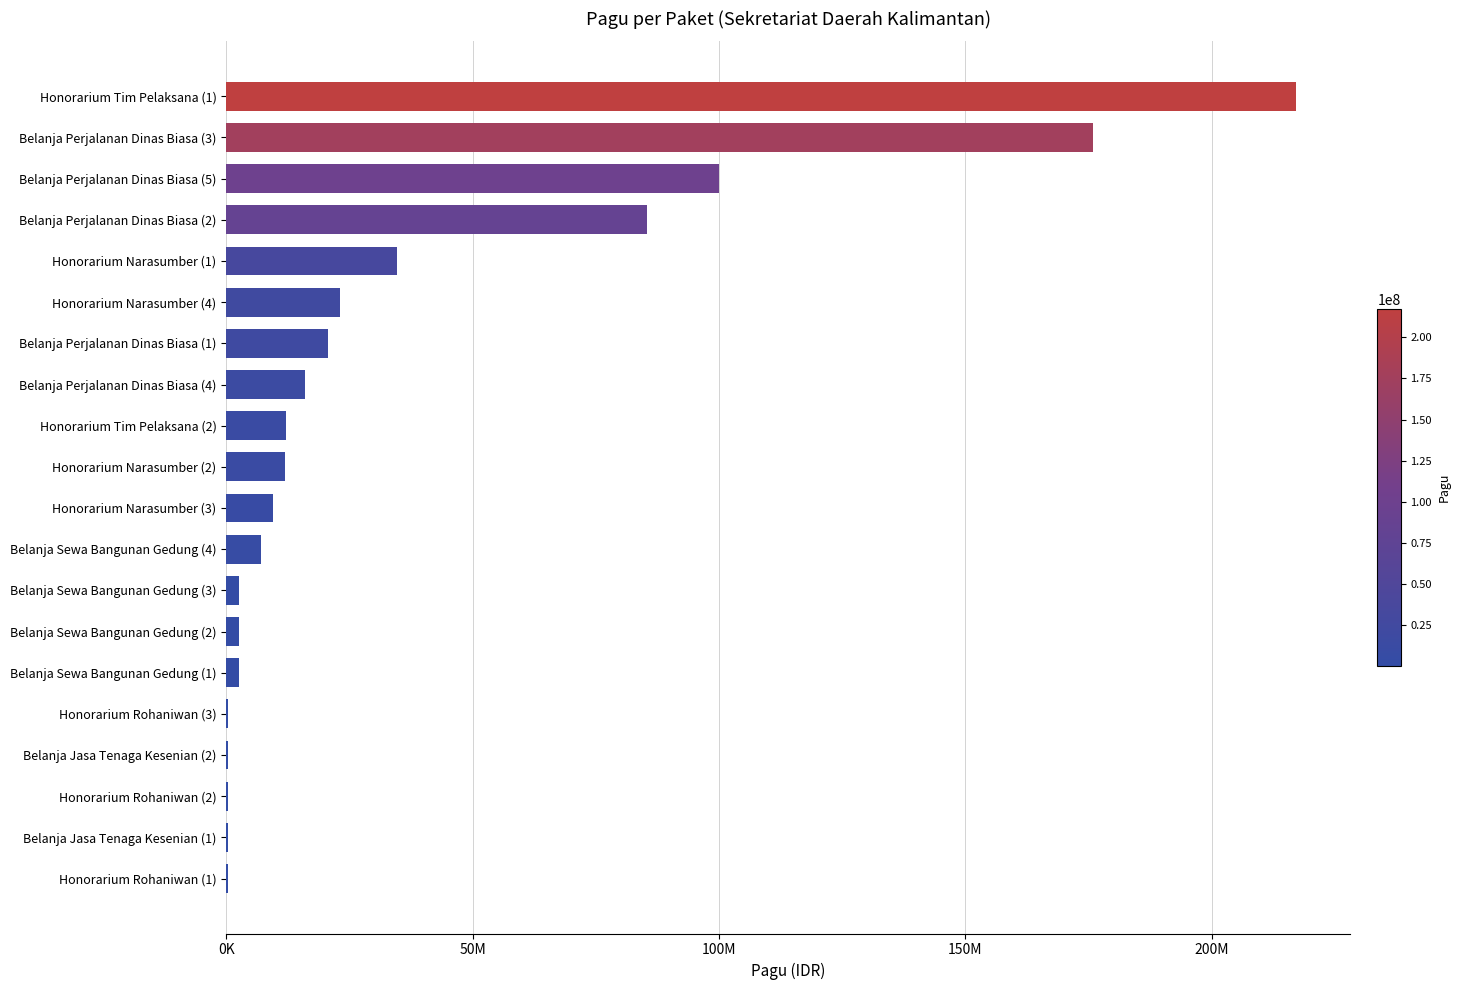

Are the bars horizontal?

Yes